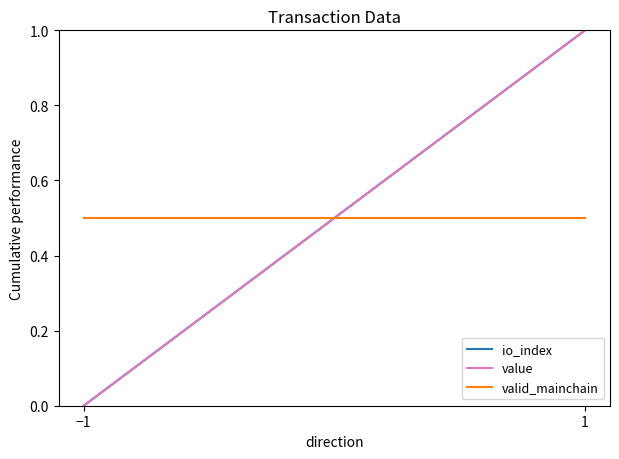

Reading left to right, what are all the values shown in this chart?

io_index: −1=0.0	1=1.0
value: −1=0.0	1=1.0
valid_mainchain: −1=0.5	1=0.5